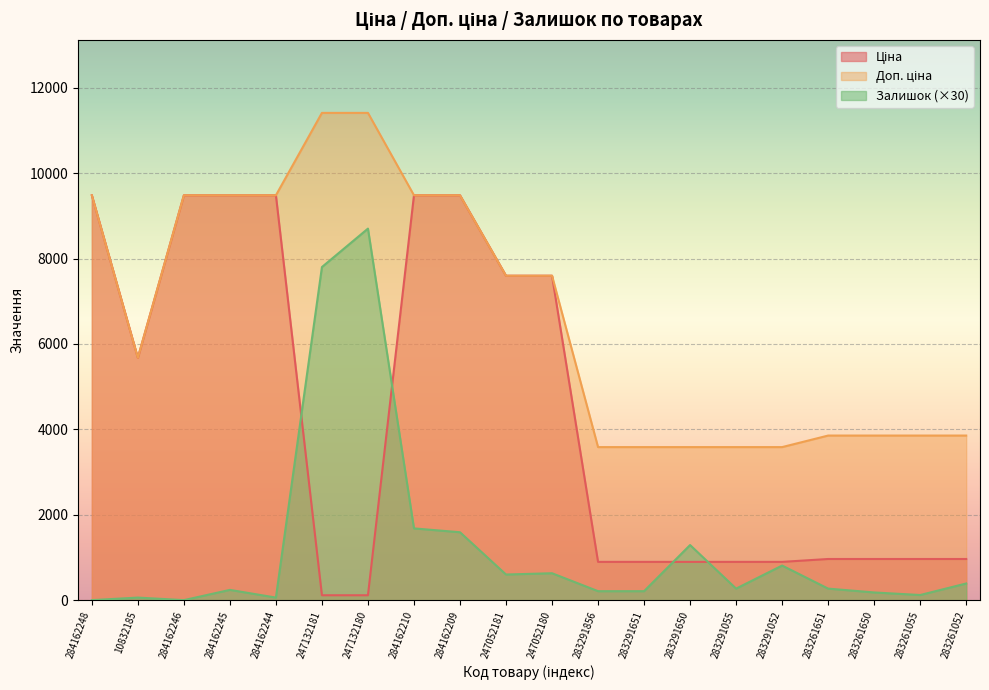

Reading left to right, extract all data points from this chart.

Ціна: 9480.1	5673.8	9480.1	9480.1	9480.1	114.1	114.1	9480.1	9480.1	7596.5	7596.5	895.9	895.9	895.9	895.9	895.9	963.5	963.5	963.5	963.5
Доп. ціна: 9480.1	5673.8	9480.1	9480.1	9480.1	11410.0	11410.0	9480.1	9480.1	7596.5	7596.5	3583.6	3583.6	3583.6	3583.6	3583.6	3854.0	3854.0	3854.0	3854.0
Залишок: 0.0	60.0	0.0	240.0	60.0	7800.0	8700.0	1680.0	1590.0	600.0	630.0	210.0	210.0	1290.0	270.0	810.0	270.0	180.0	120.0	390.0